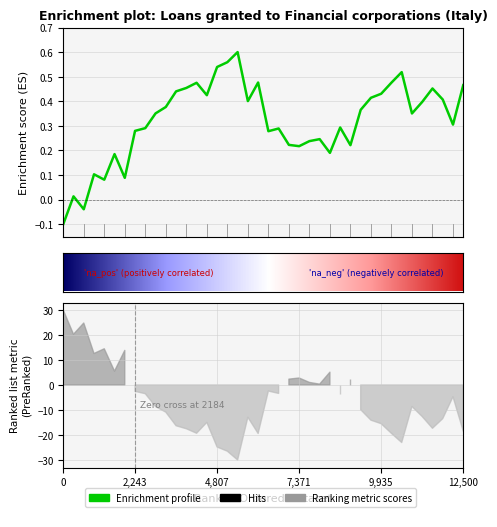

What is the difference between the second highest and minimum values?

0.7